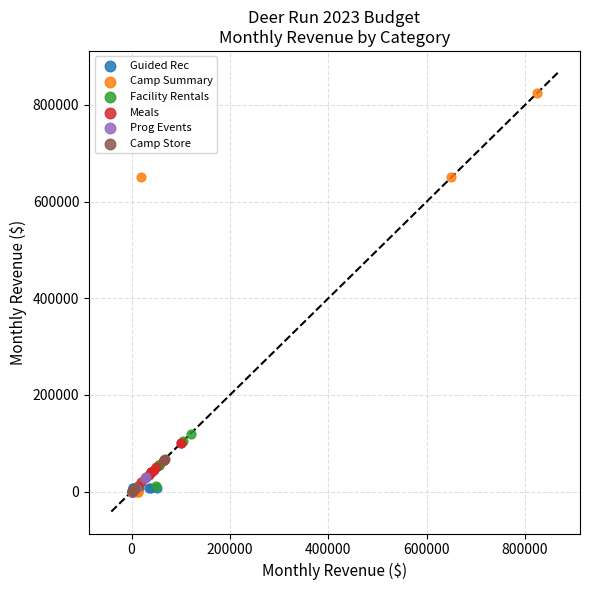

What are all the series names shown in the legend?

Guided Rec, Camp Summary, Facility Rentals, Meals, Prog Events, Camp Store